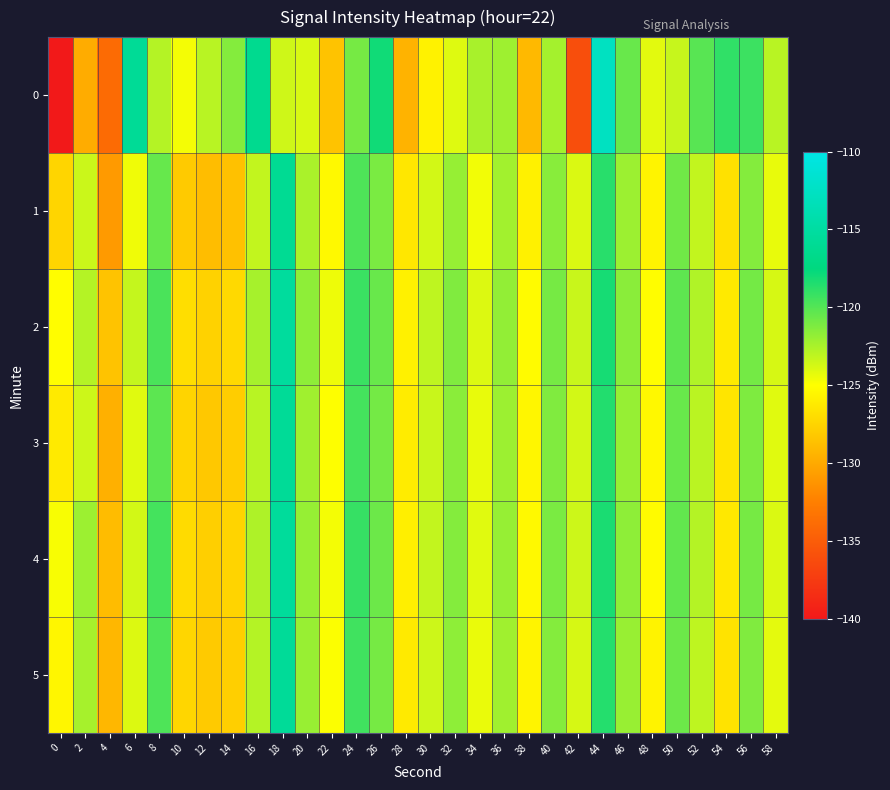

Which label corresponds to the largest value in the chart?

44